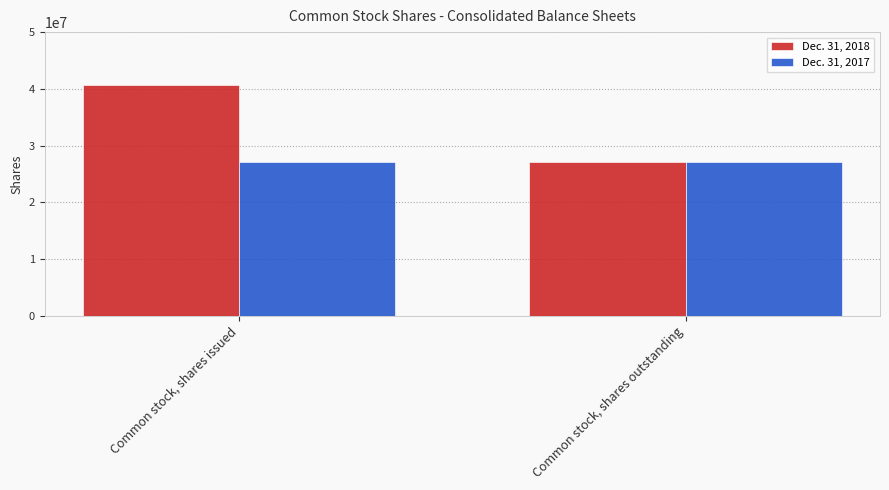

Does the chart contain stacked bars?

No